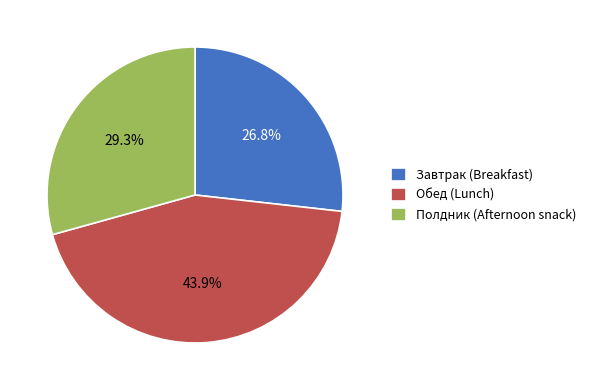

What is the largest slice in the pie chart?

Обед (Lunch)